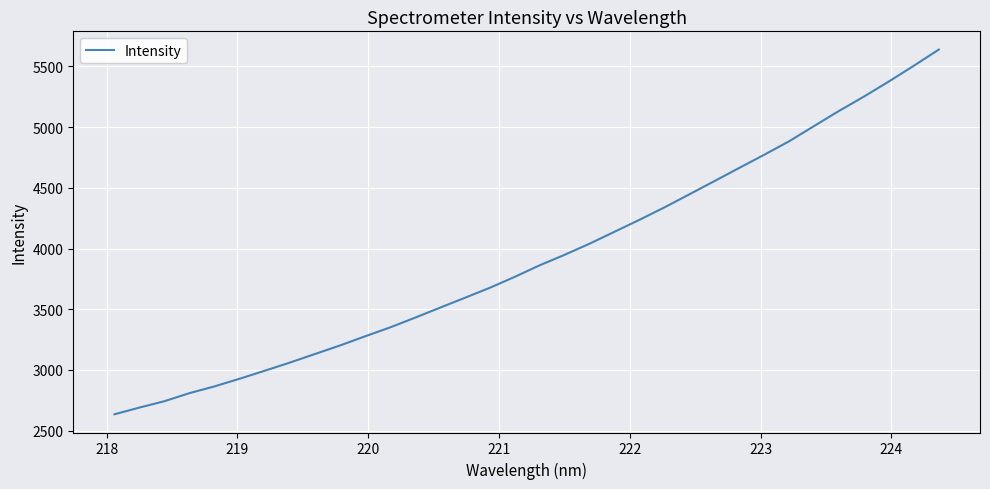

What is the greatest value displayed?

5639.2